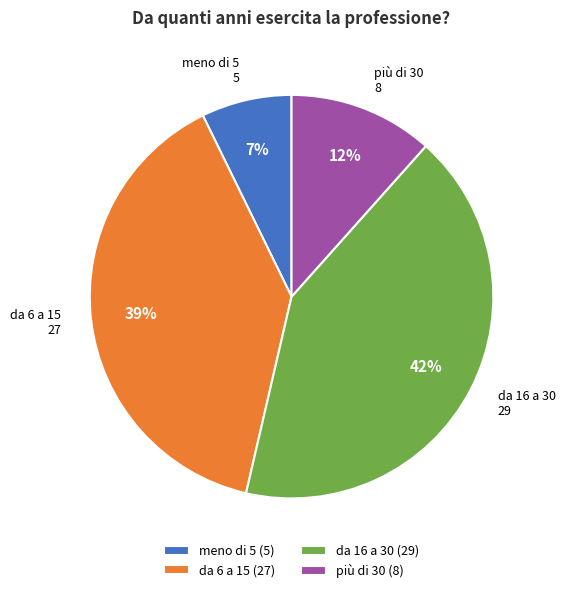

Is it true that da 6 a 15 is 39% of the pie?

True